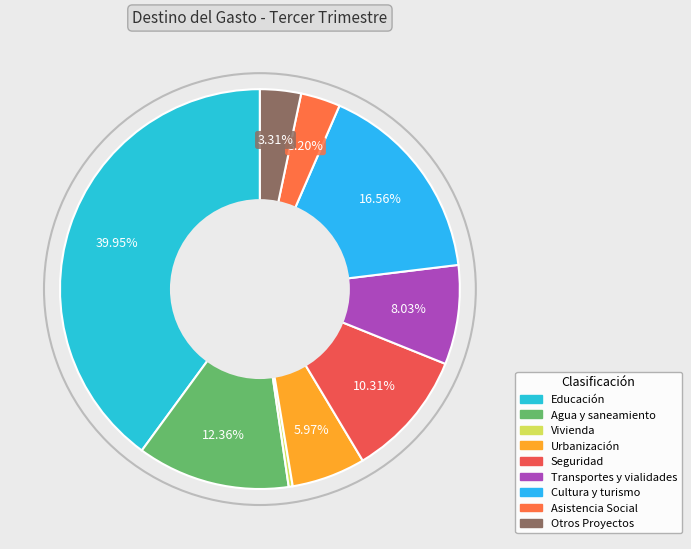

Between Vivienda and Otros Proyectos, which is larger?

Otros Proyectos